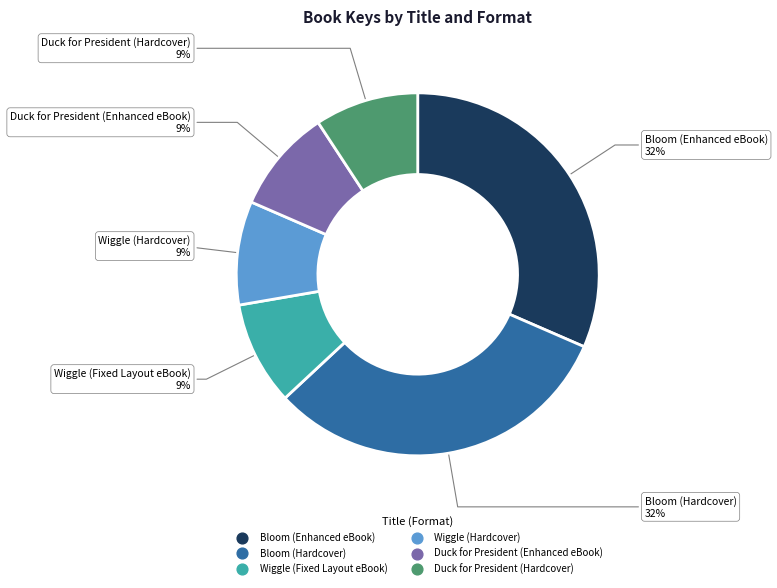

Is Wiggle (Fixed Layout eBook) the majority of the pie?

No